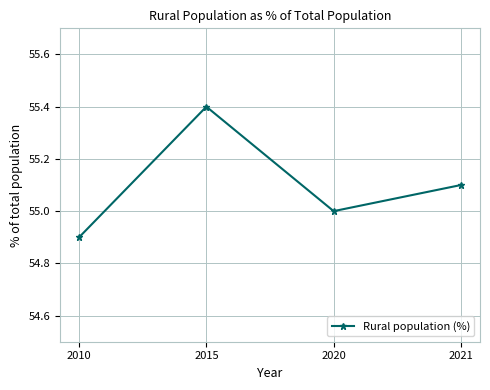

What is the sum of all values?

220.4